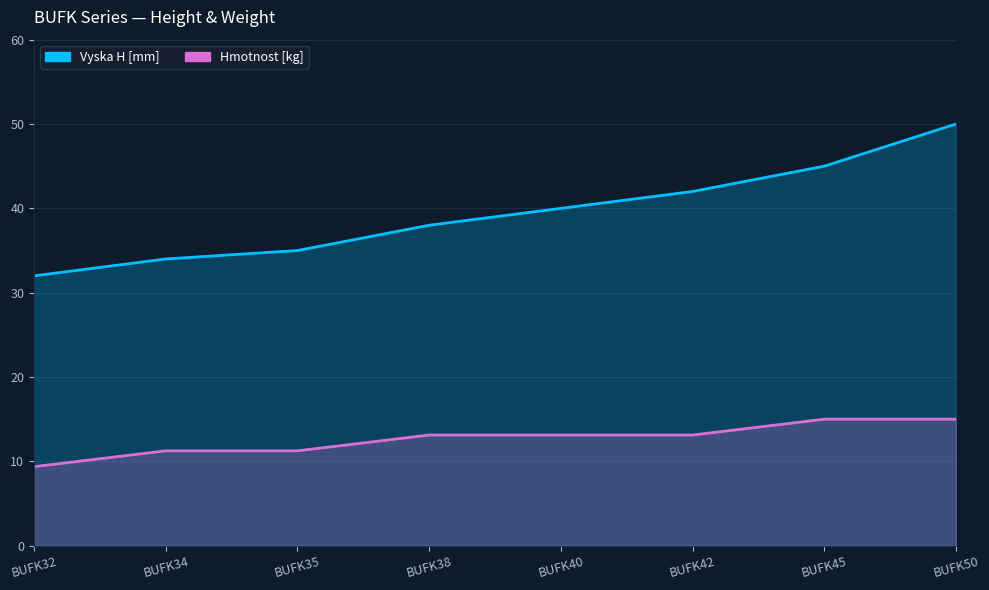

What is the approximate value of Vyska H [mm] at BUFK38?

38.0